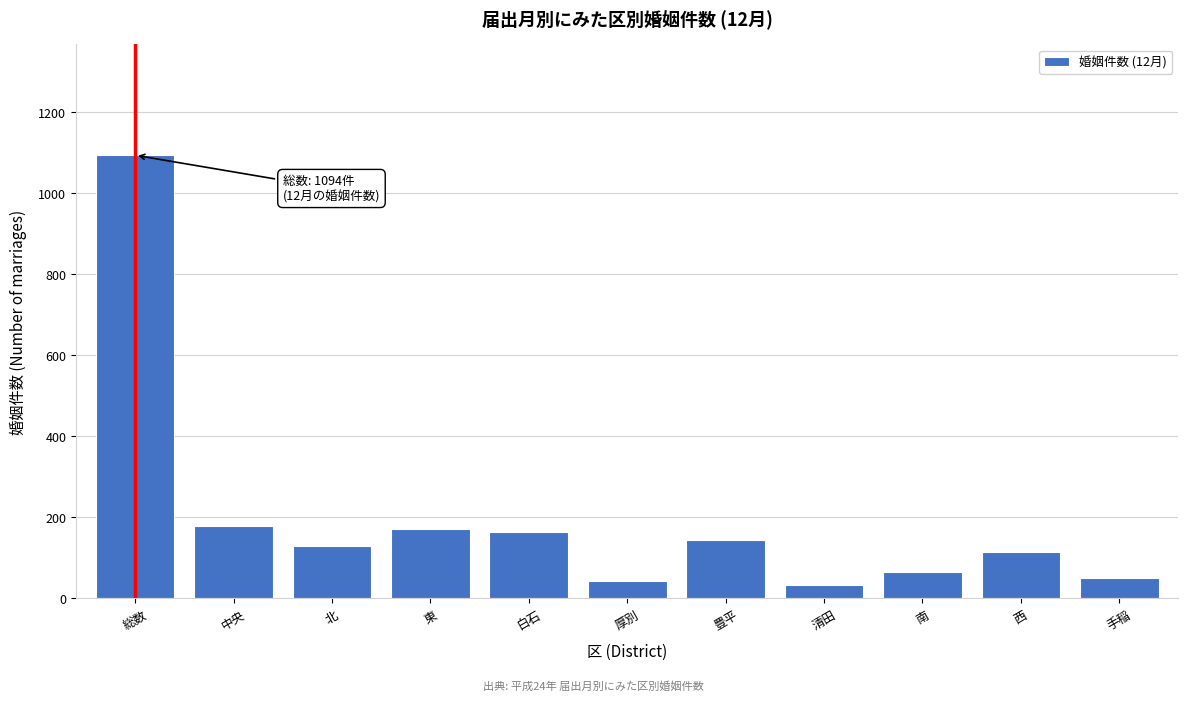

Reading left to right, list all the values displayed in this chart.

1094	178	130	171	165	42	145	33	65	115	50